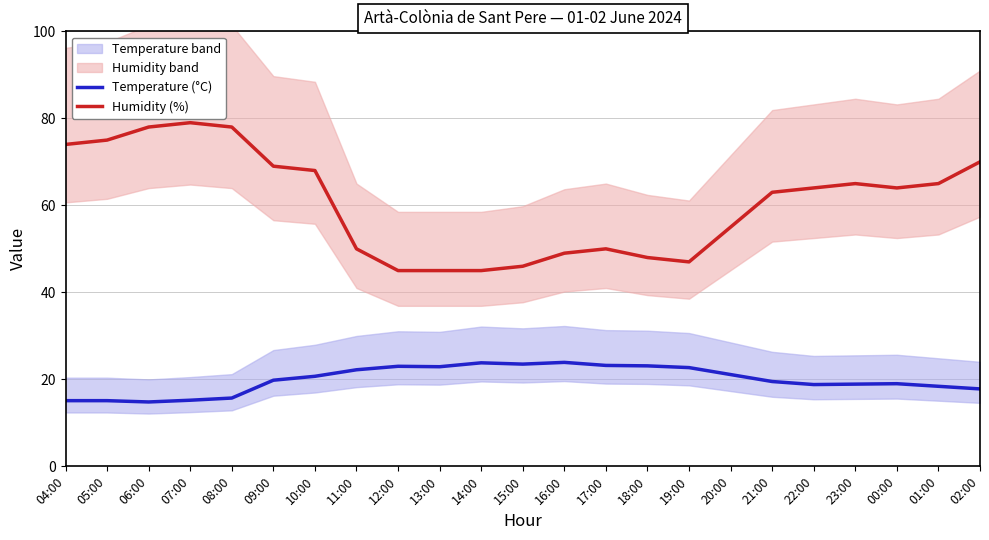

What is the value of the Humidity (%) point at the 20th from the left?

65.0